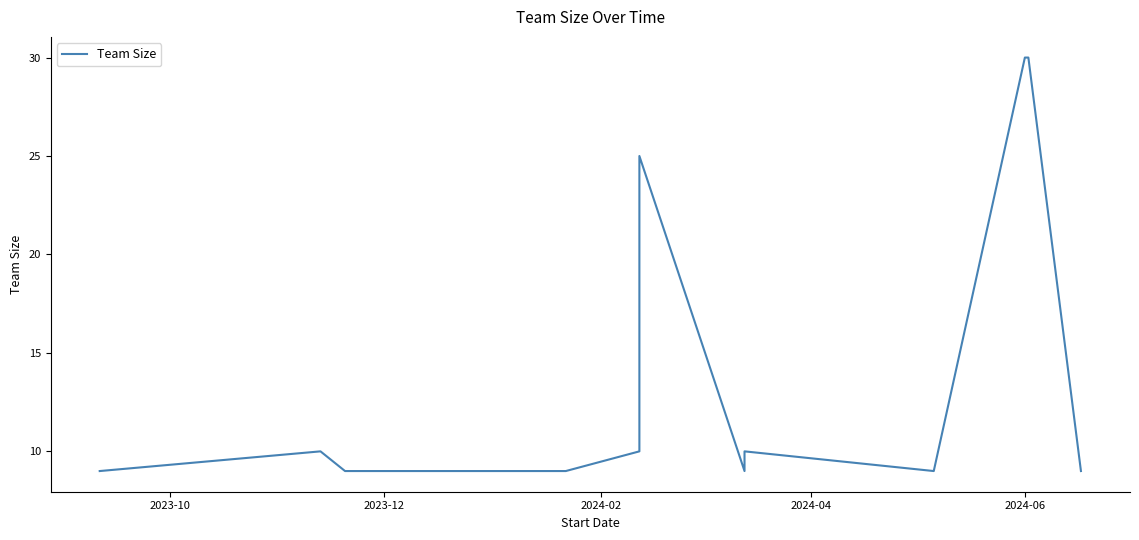

How many values exceed 9?

6